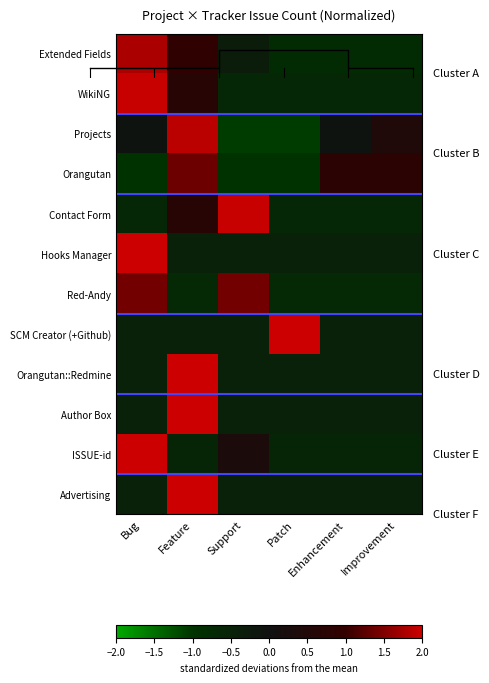

What is the spread (max minus min) of values at Patch?

3.3